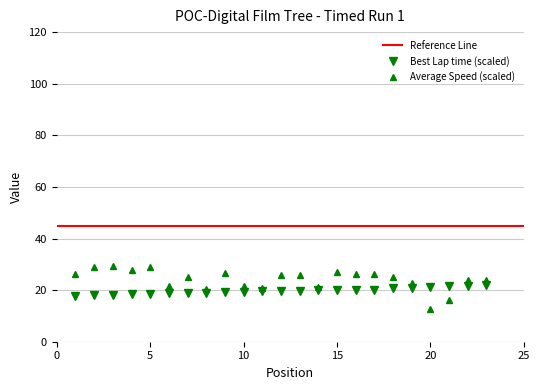

Read the Average Speed value at 14.

21.4